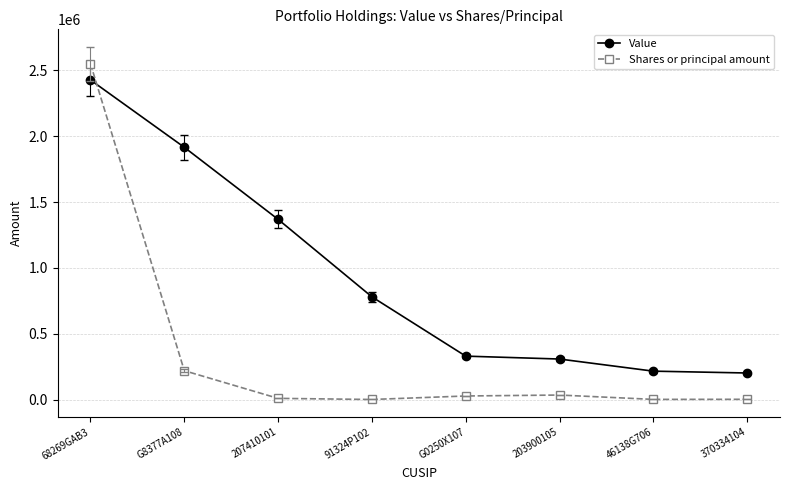

Which series has the largest range (max minus min)?

Shares or principal amount